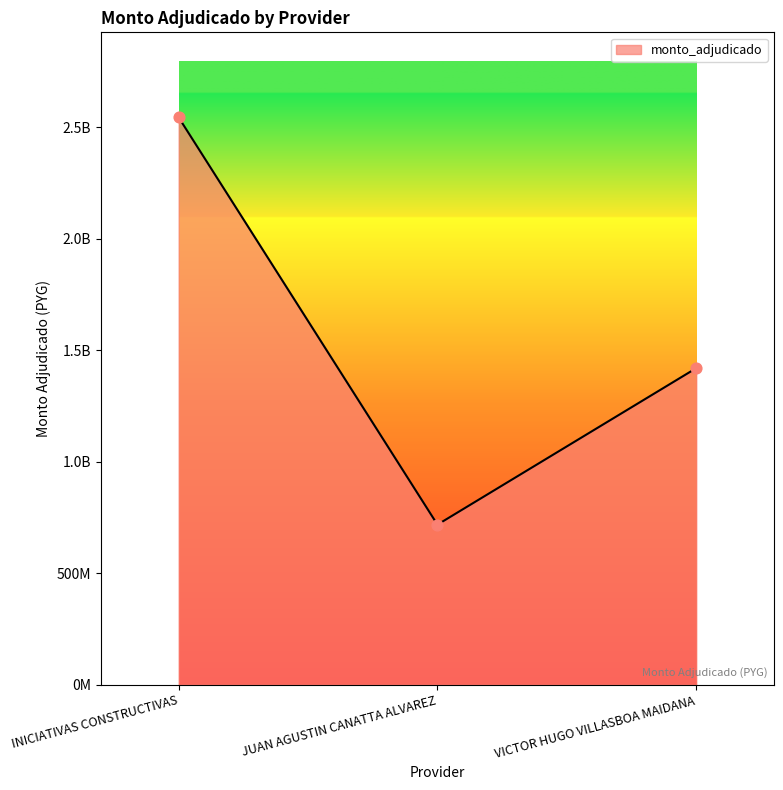

What is the change in value from JUAN AGUSTIN CANATTA ALVAREZ to VICTOR HUGO VILLASBOA MAIDANA?

+701951956